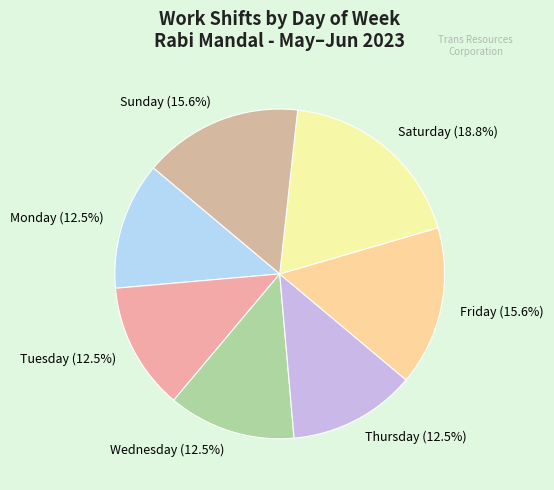

Is there a majority slice in this chart?

No